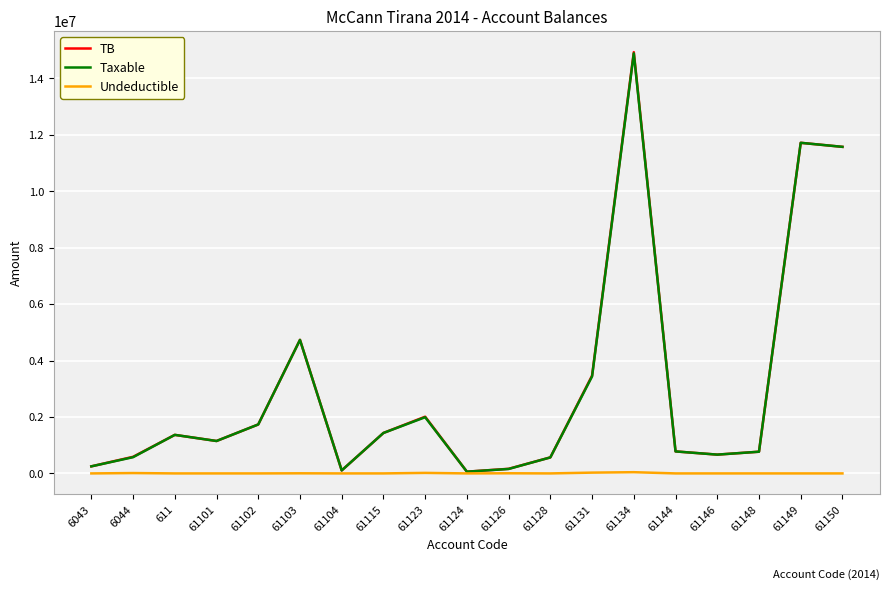

Which series has the largest range (max minus min)?

TB